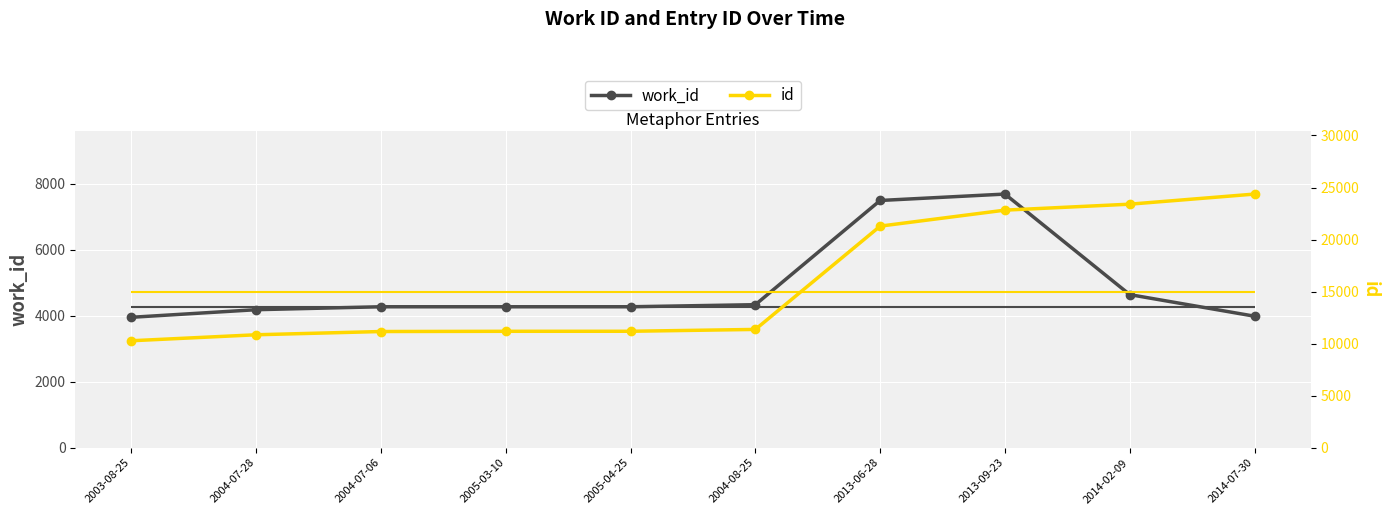

What is the maximum value shown in the chart?

24371